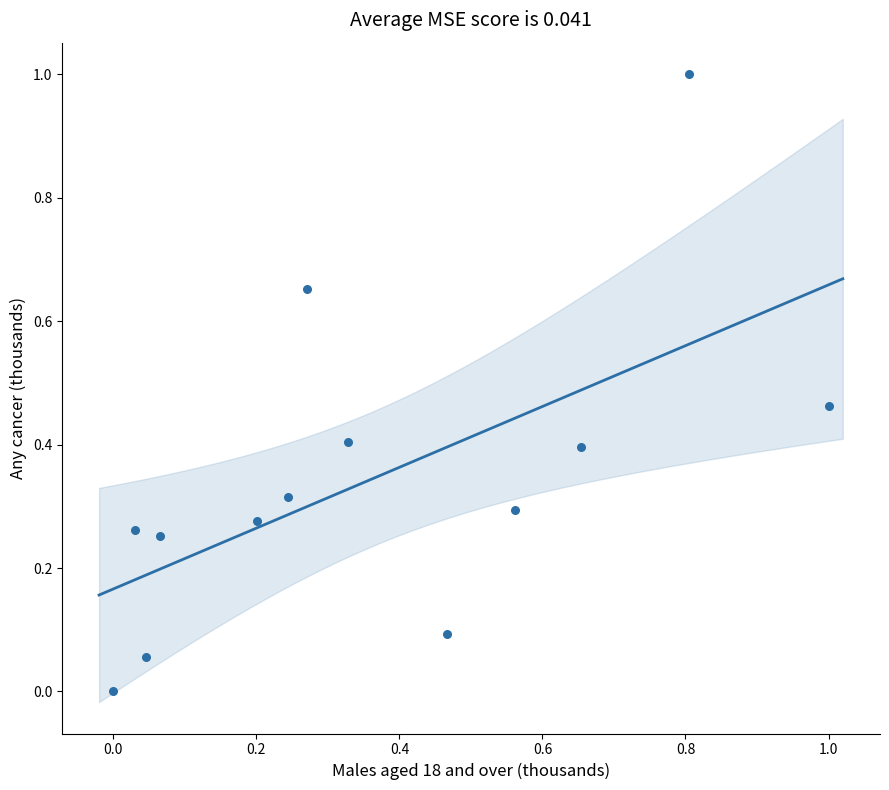

What is the range of X values (max minus min)?

1.0